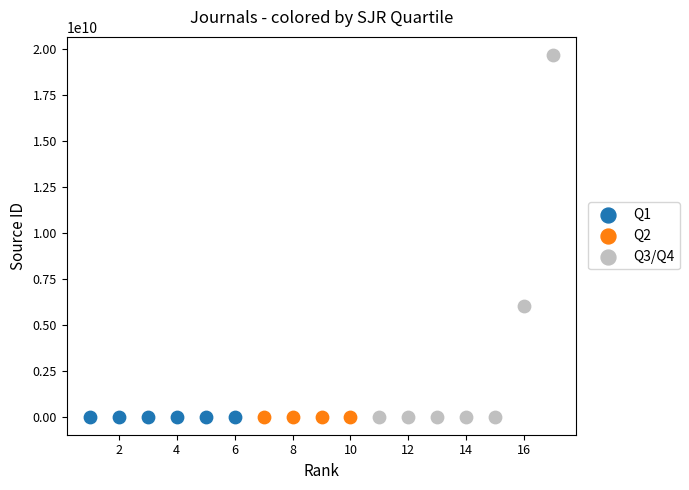

Which series contains the highest Y value?

Q3/Q4